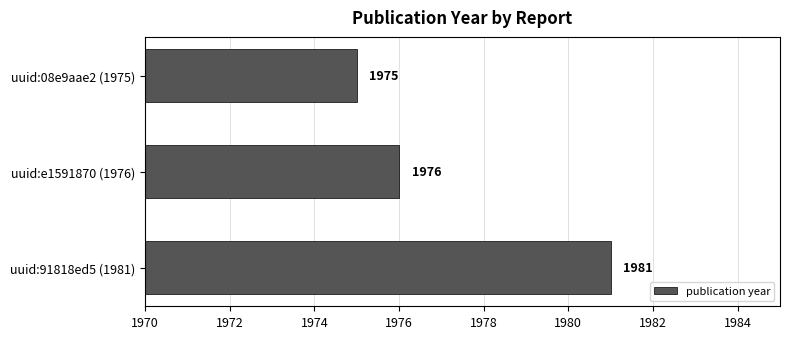

Which has a higher value, uuid:08e9aae2 (1975) or uuid:91818ed5 (1981)?

uuid:91818ed5 (1981)